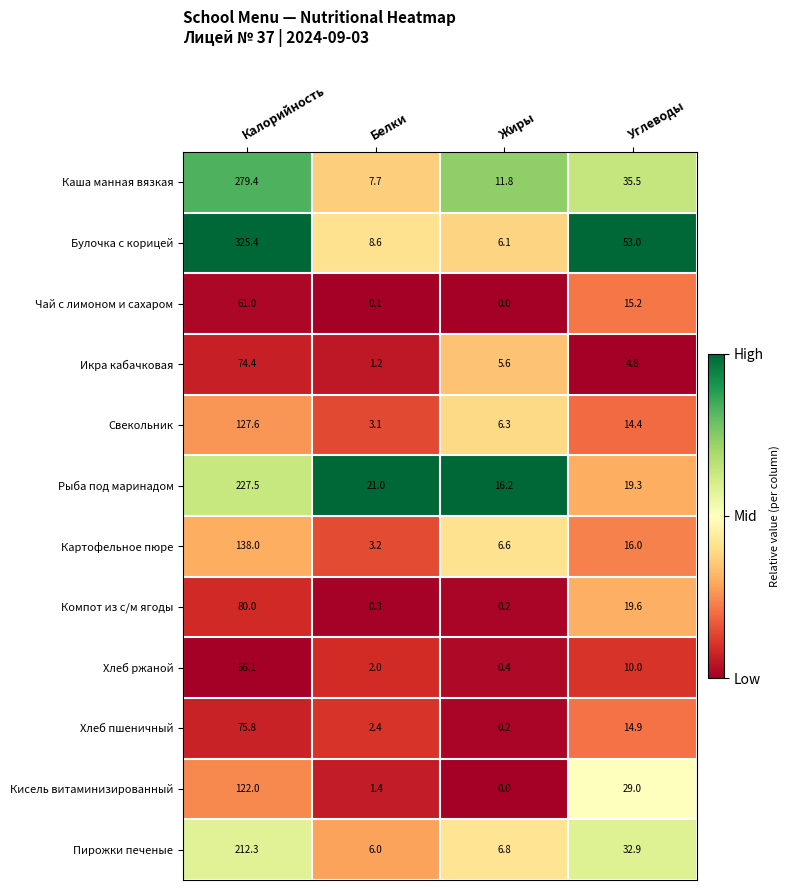

The Чай с лимоном и сахаром series shows -22.8 at Жиры. True or false?

False